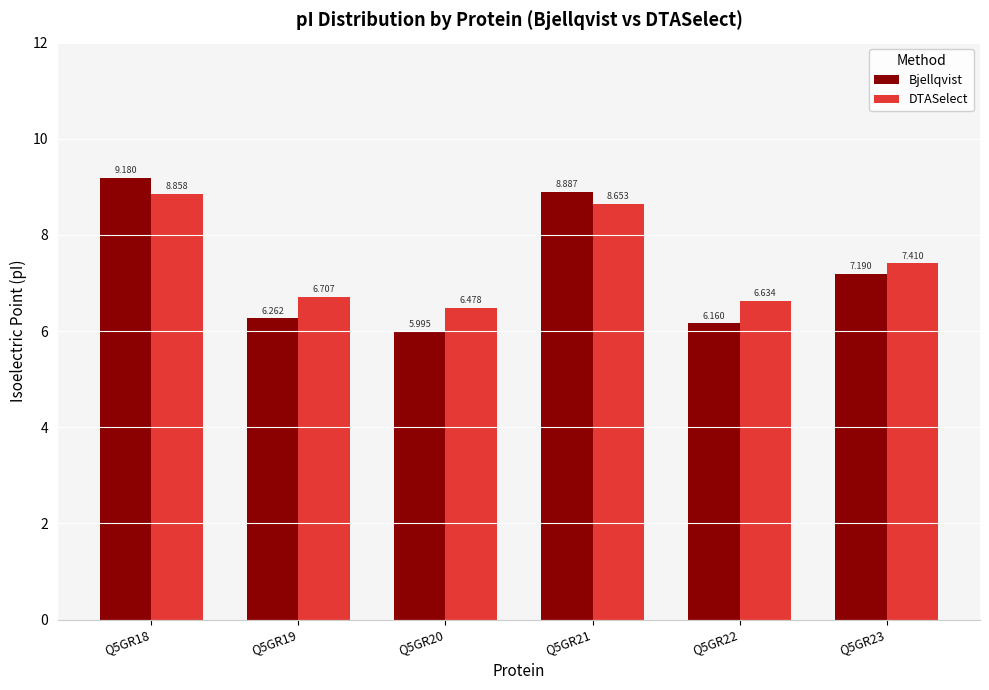

What is the sum of the DTASelect values at Q5GR19 and Q5GR23?

14.1